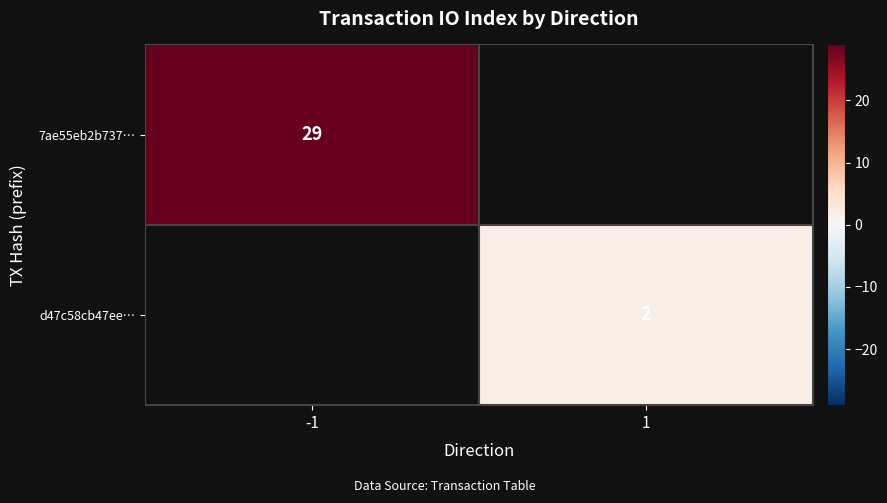

The value of d47c58cb47ee… at 1 is 1. True or false?

False